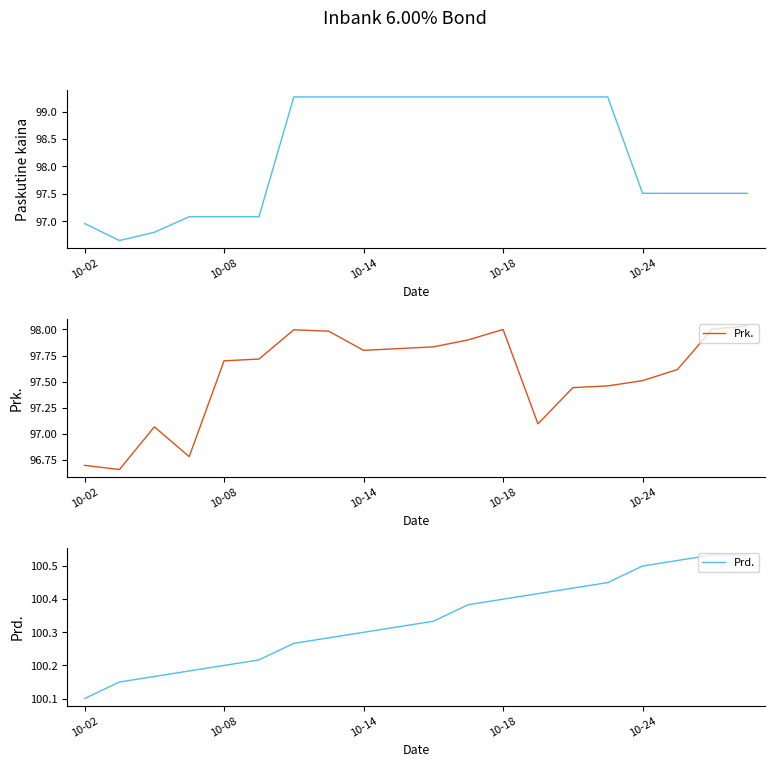

What is the difference between the maximum and second lowest values in the Prk. series?

1.3